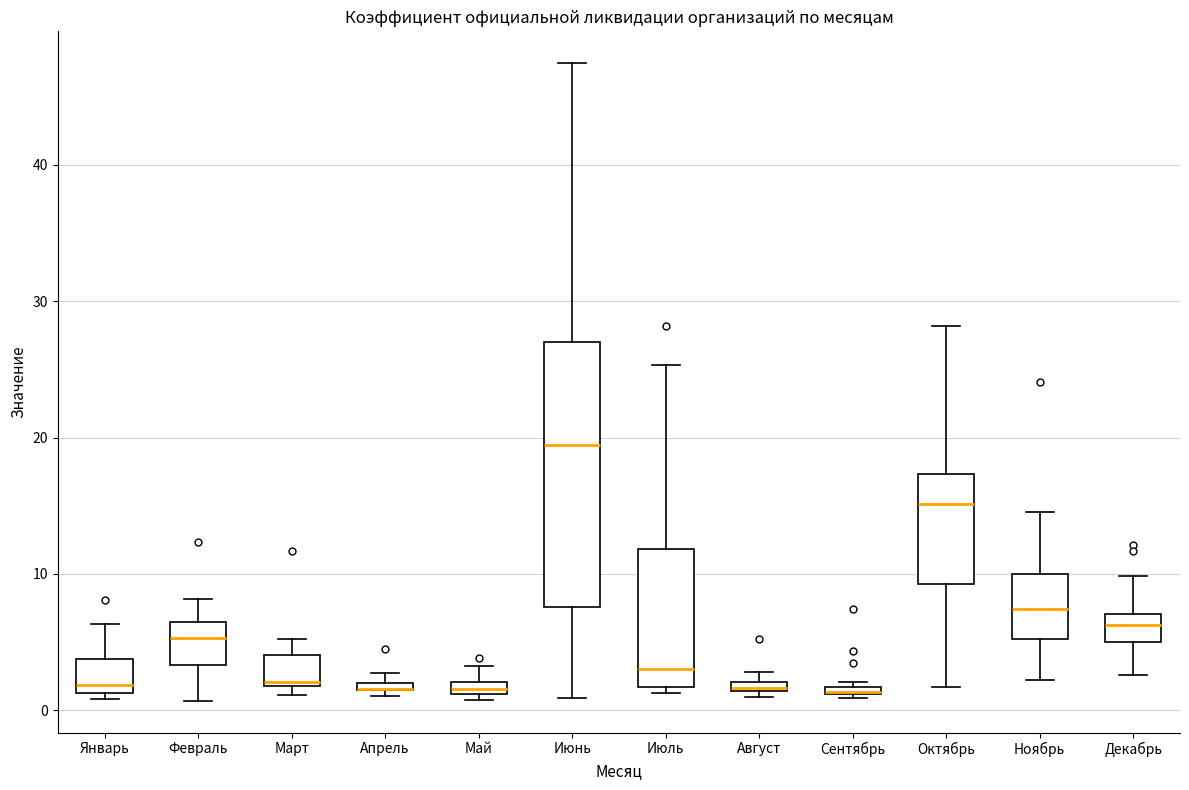

Comparing the boxes themselves (not the whiskers), which one is the tallest?

Июнь